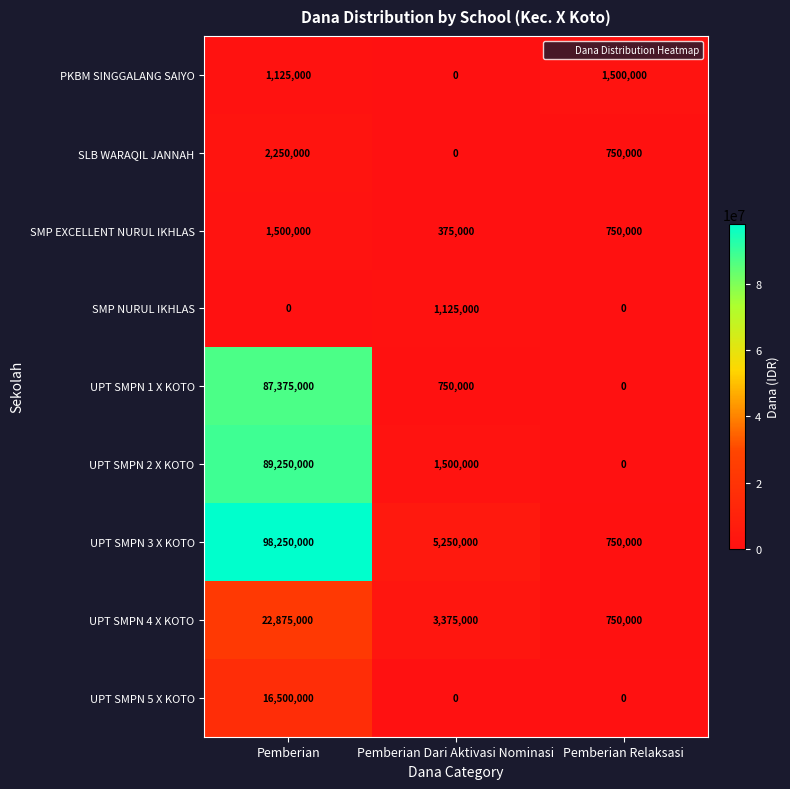

Count the SMP EXCELLENT NURUL IKHLAS values in the range 375000 to 1500000.

3